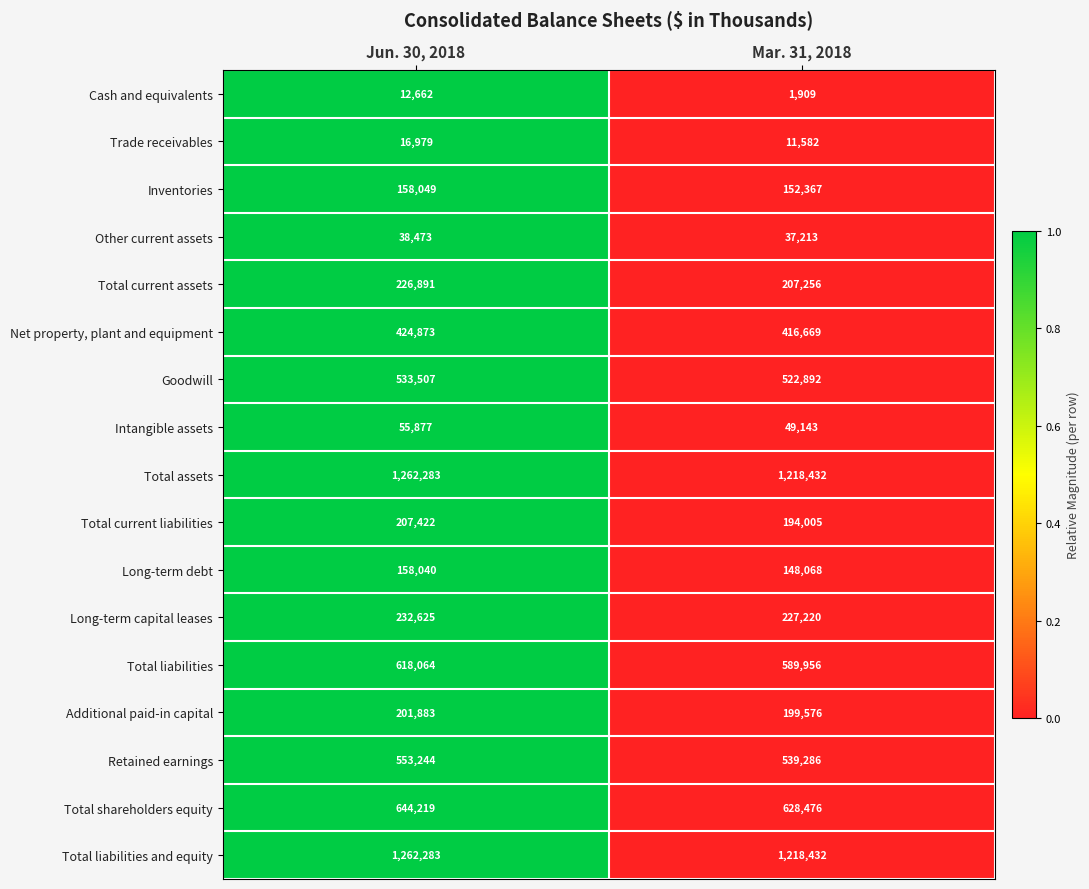

Is it true that Long-term debt equals 59240 at Jun. 30, 2018?

False